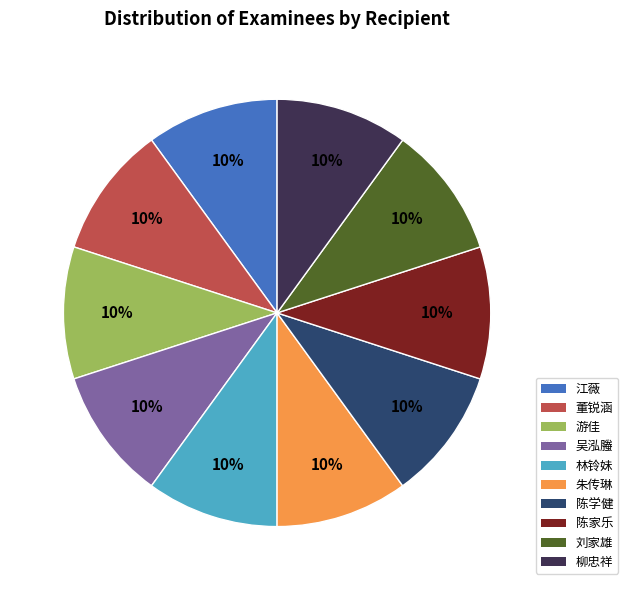

What is the ratio of the value at 朱传琳 to the value at 陈家乐?

1.0